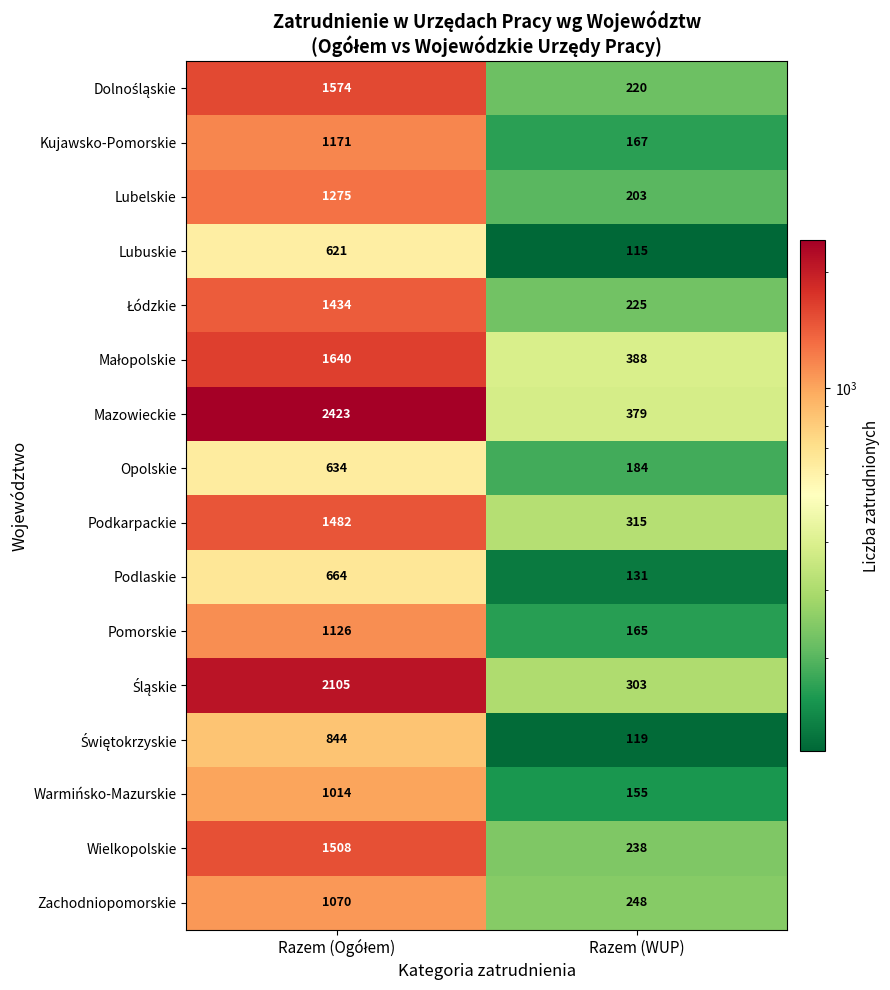

Which series has the largest total across all categories?

Mazowieckie